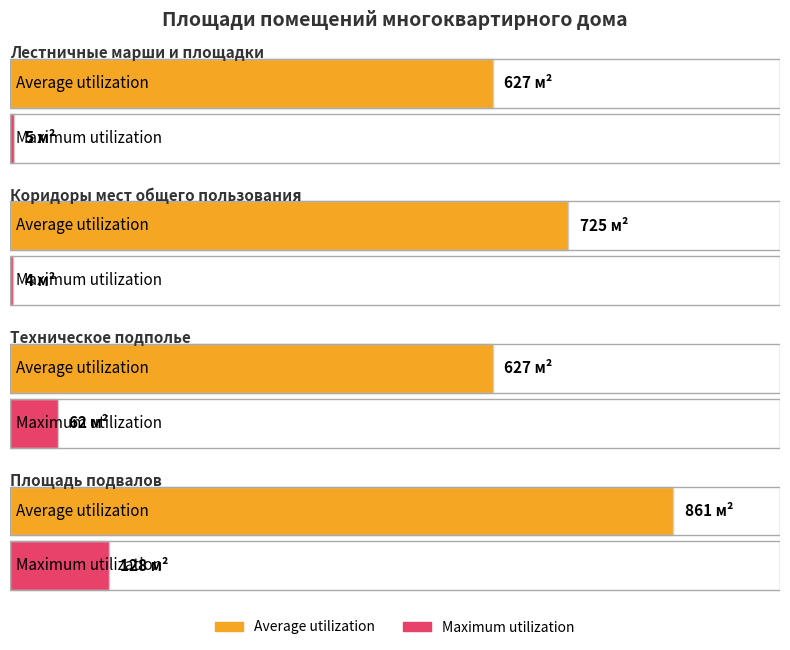

The Average utilization series shows 984 at Коридоры мест общего пользования. True or false?

False